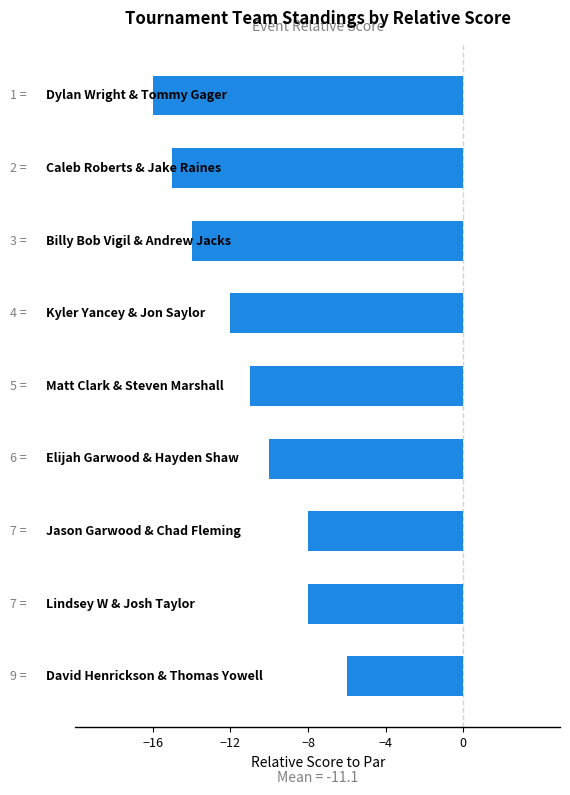

What is the value of the 7th bar from the top?

-8